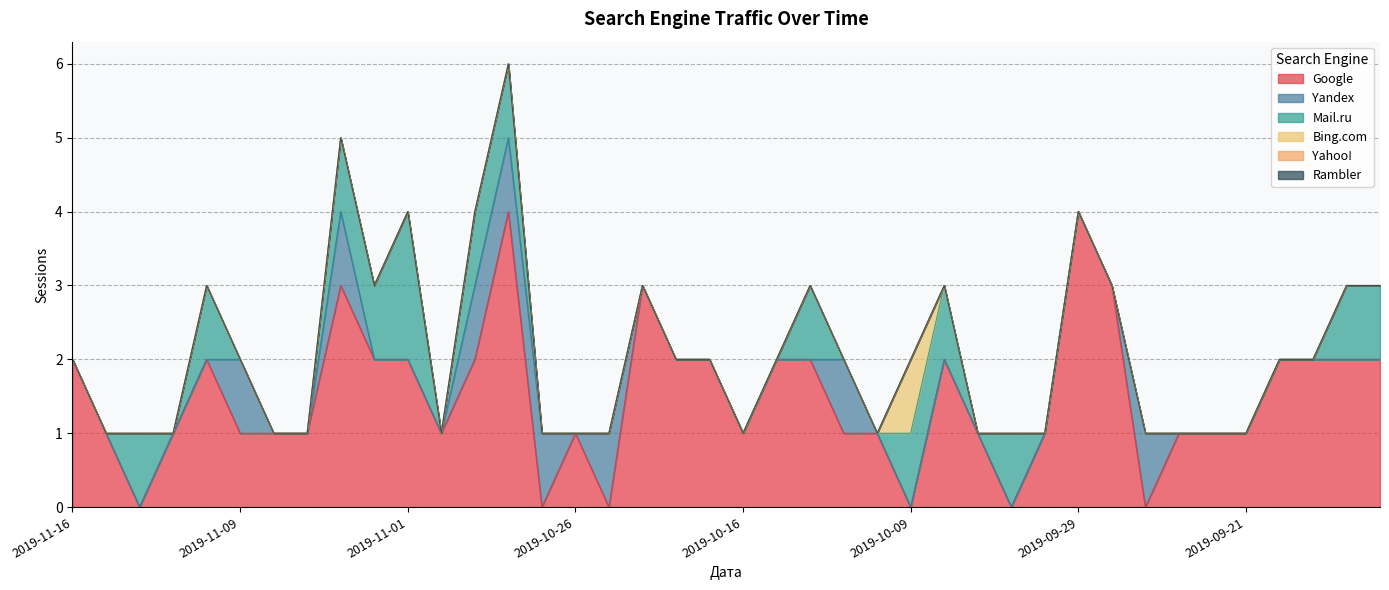

True or false: Mail.ru and Yandex intersect in this chart.

True